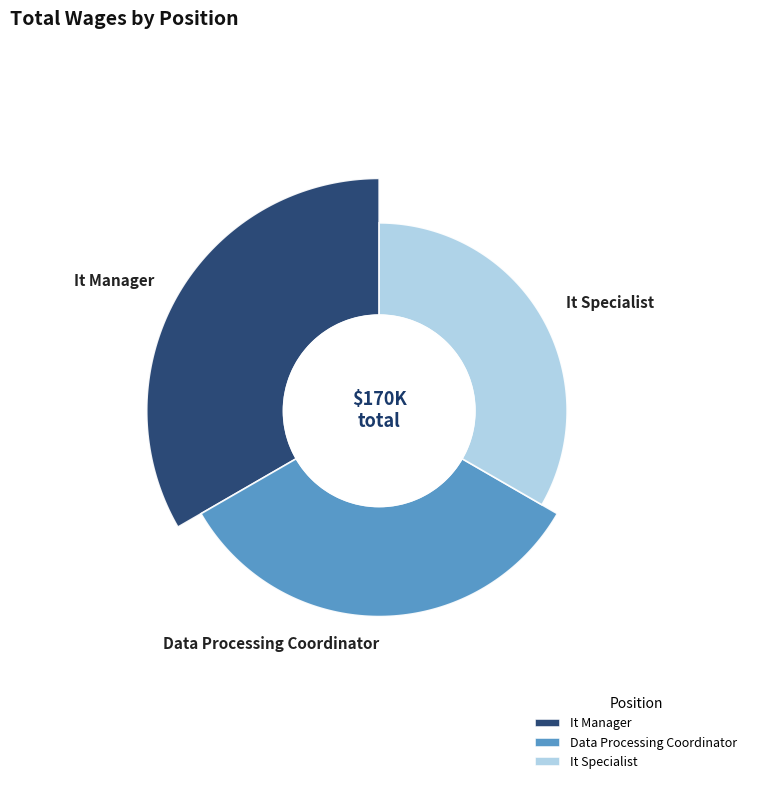

Is there any slice that represents more than half of the pie?

No